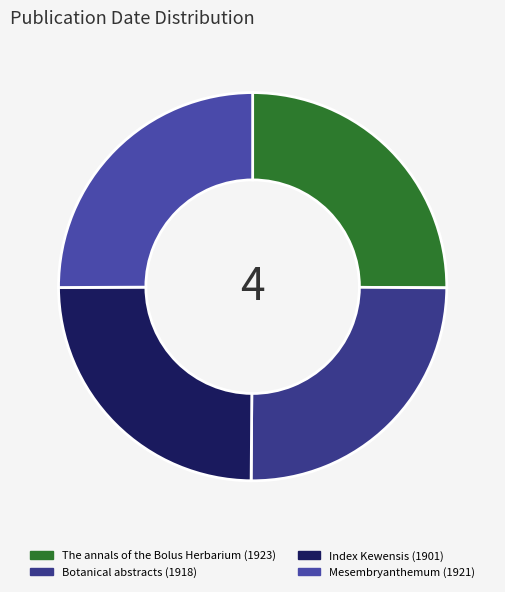

Combined, do Mesembryanthemum (1921) and Index Kewensis (1901) account for over 50%?

No